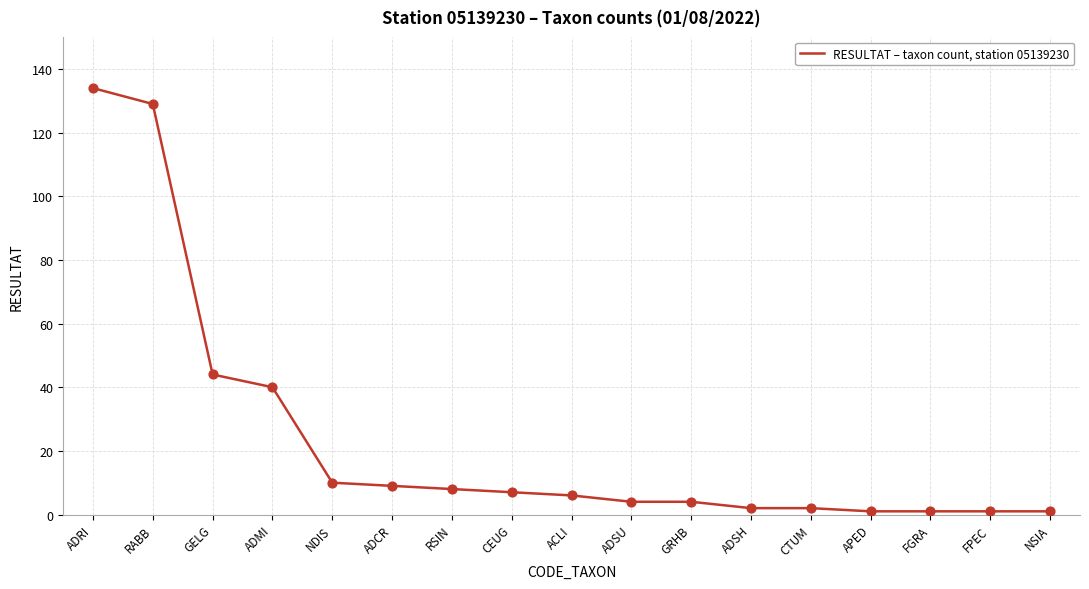

What is the change in value from GRHB to NSIA?

-3